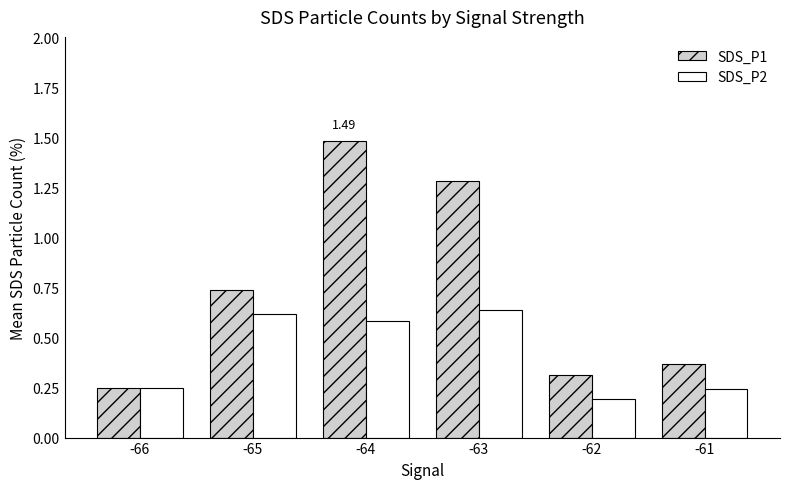

Rank the series by their average value, from lowest to highest.

SDS_P2, SDS_P1